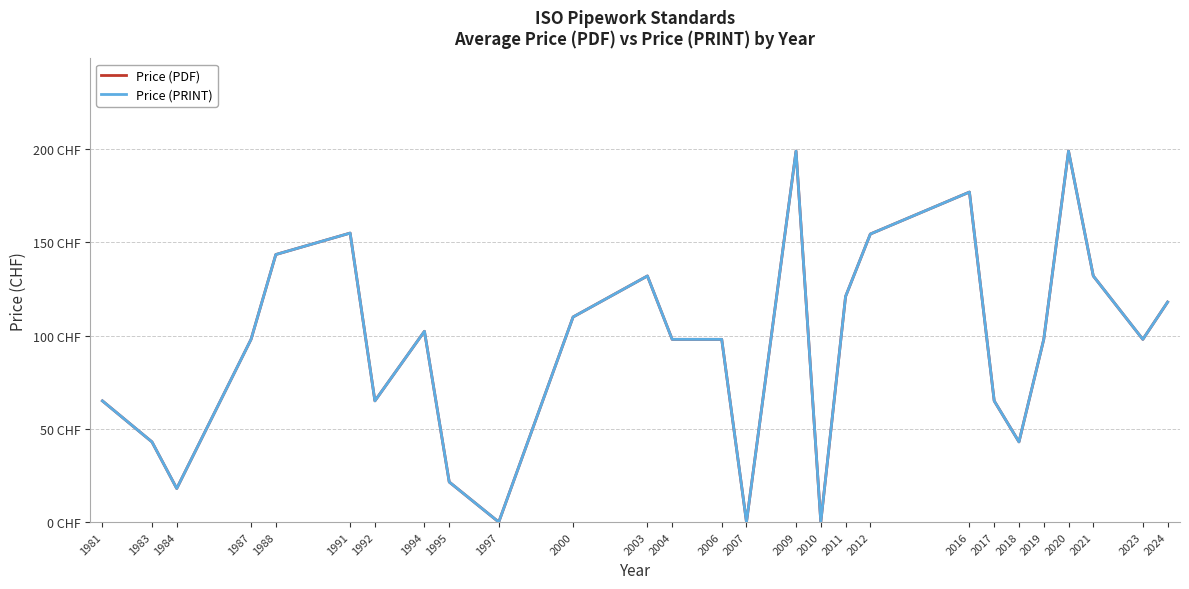

Does the chart have visible grid lines?

Yes